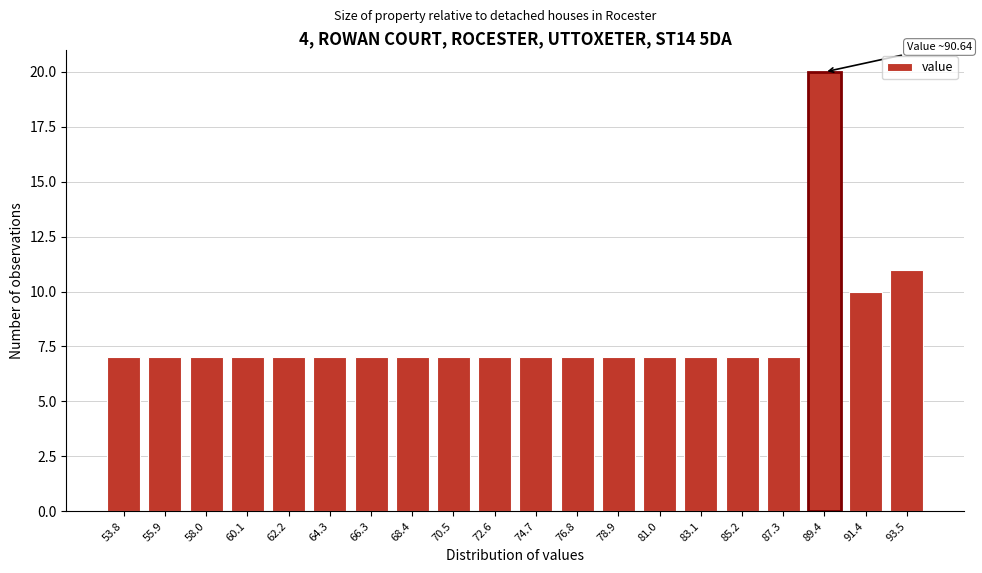

Reading left to right, list all the values displayed in this chart.

7	7	7	7	7	7	7	7	7	7	7	7	7	7	7	7	7	20	10	11